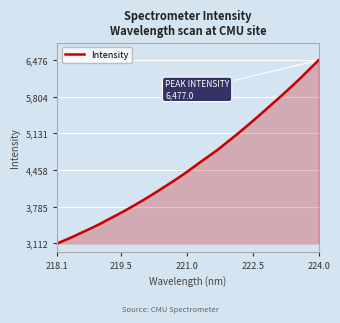

What is the difference between the maximum and minimum values?

3364.0